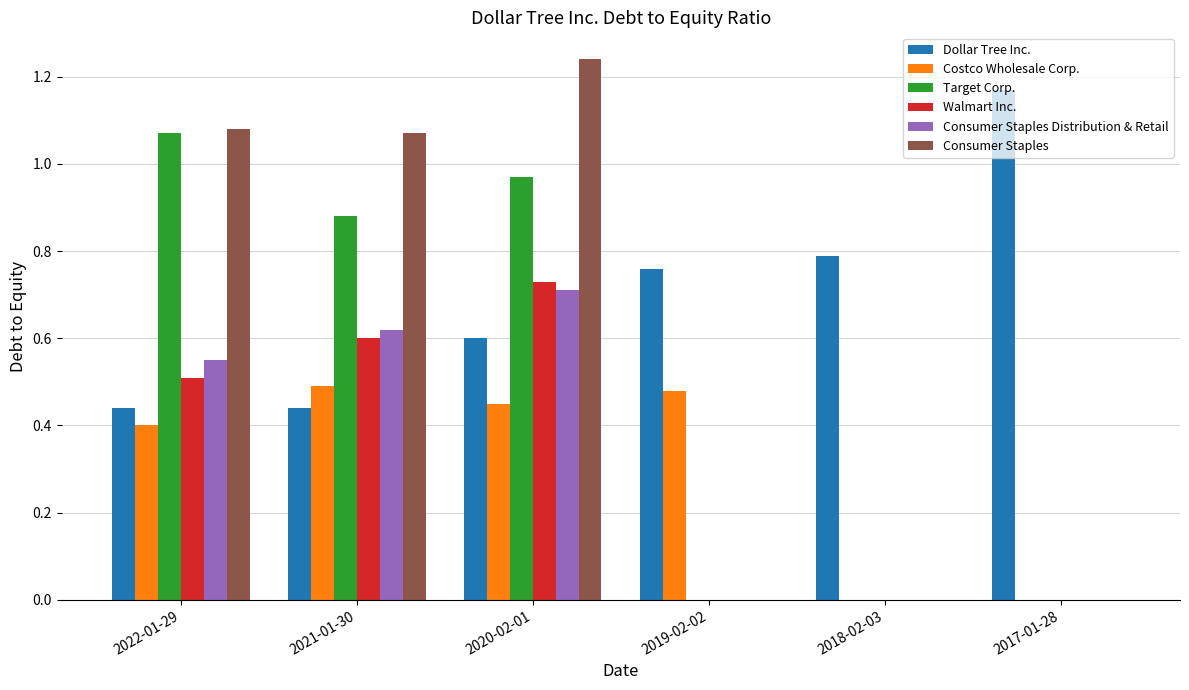

How many categories are shown in the chart?

6